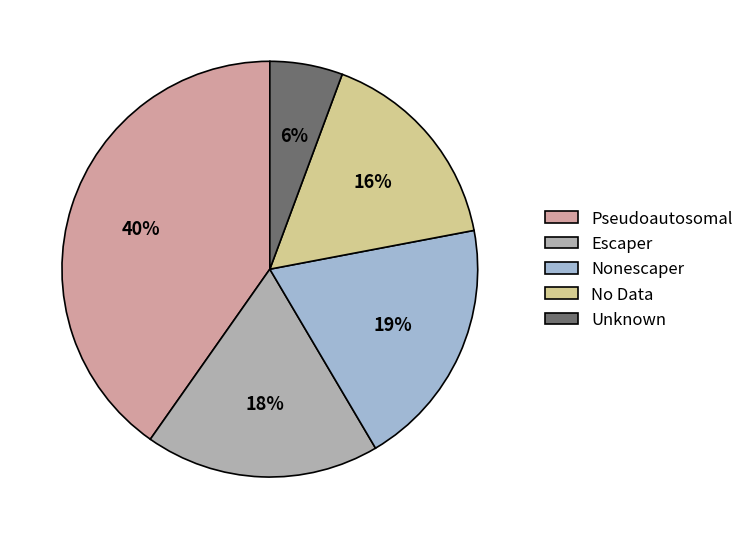

Is Nonescaper the majority of the pie?

No